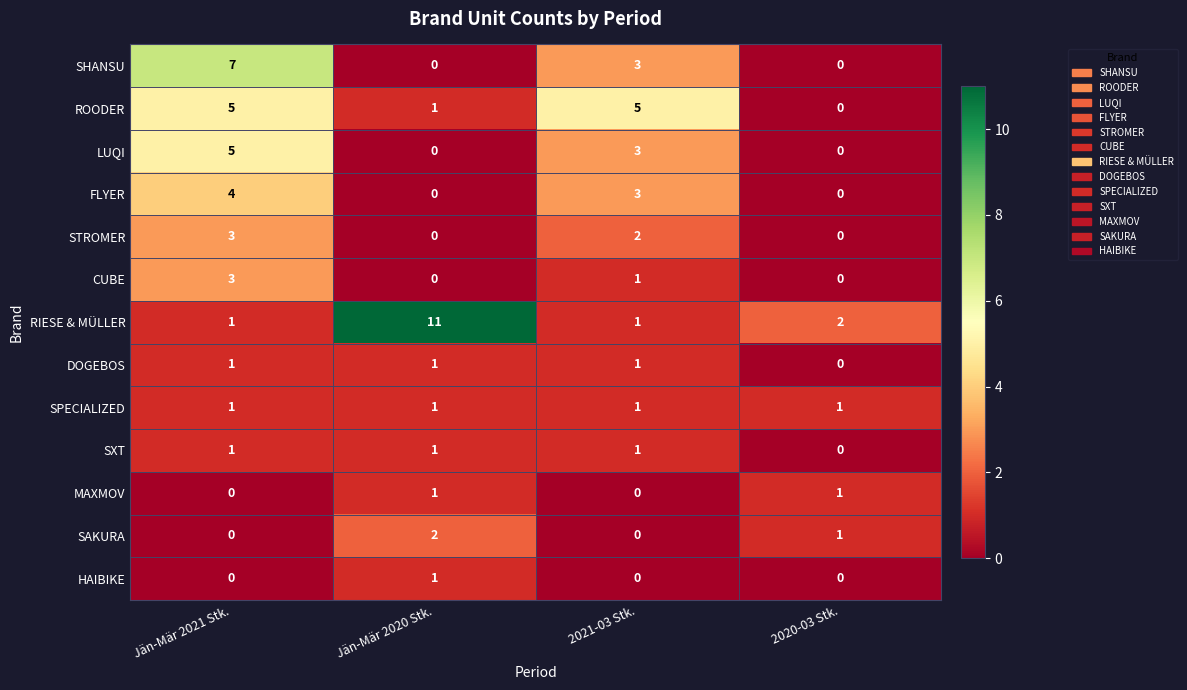

The value of SPECIALIZED at 2021-03 Stk. is 0. True or false?

False